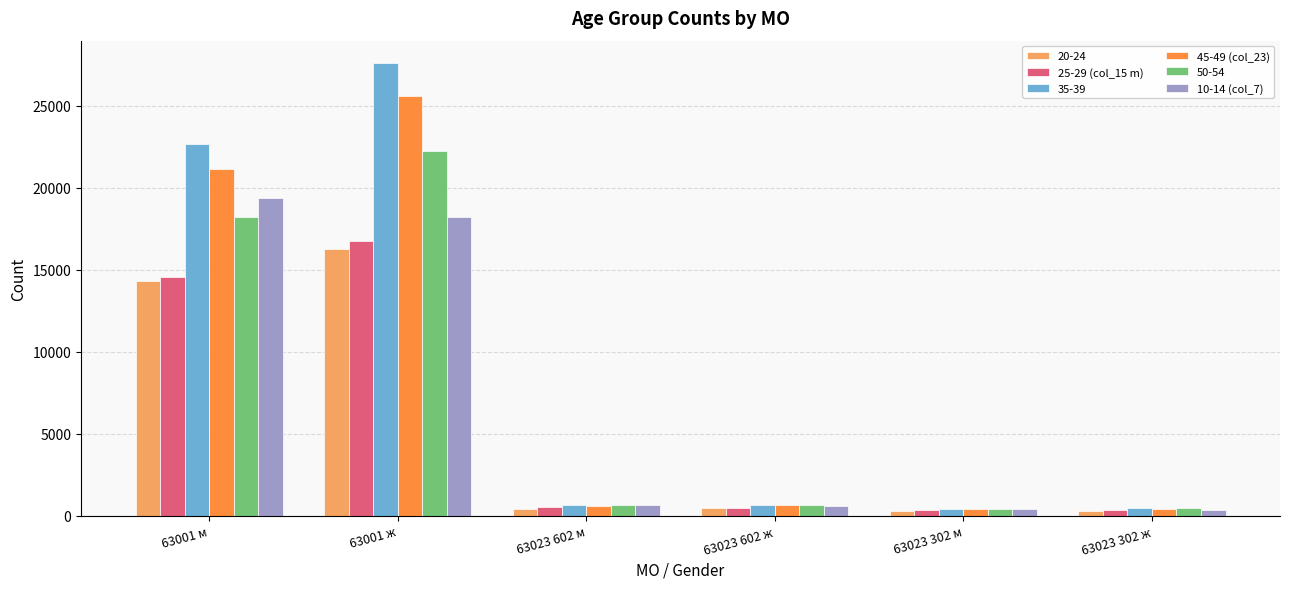

What is the spread (max minus min) of values at 63023 302 м?

158